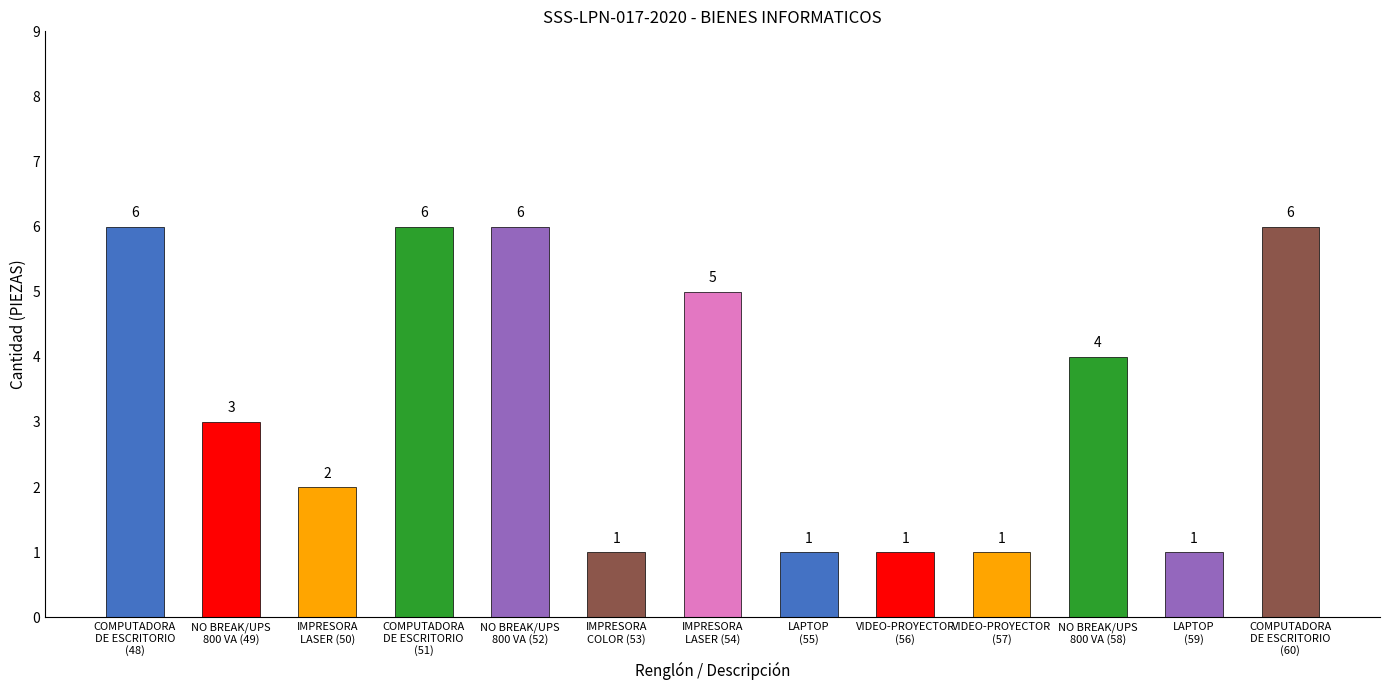

What is the maximum value shown in the chart?

6